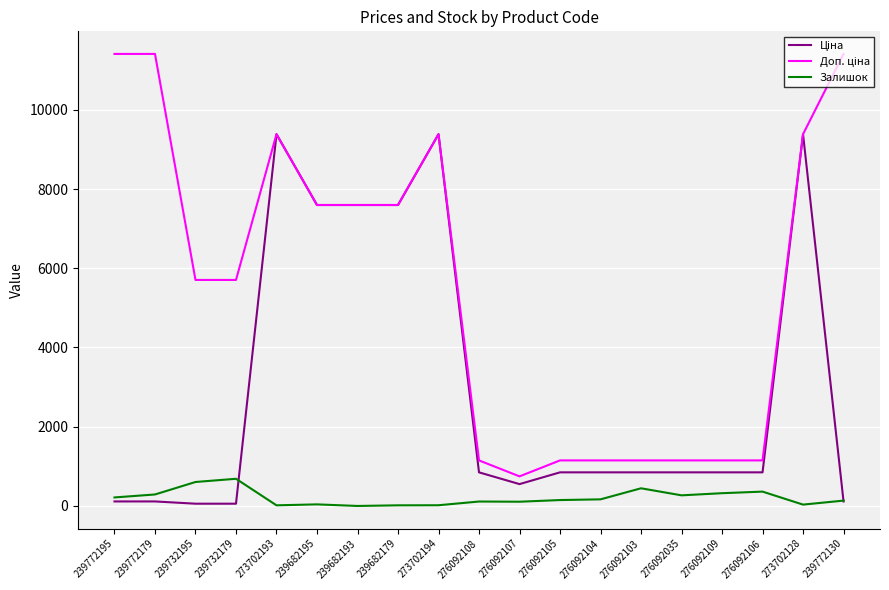

What is the maximum value for Залишок?

686.0